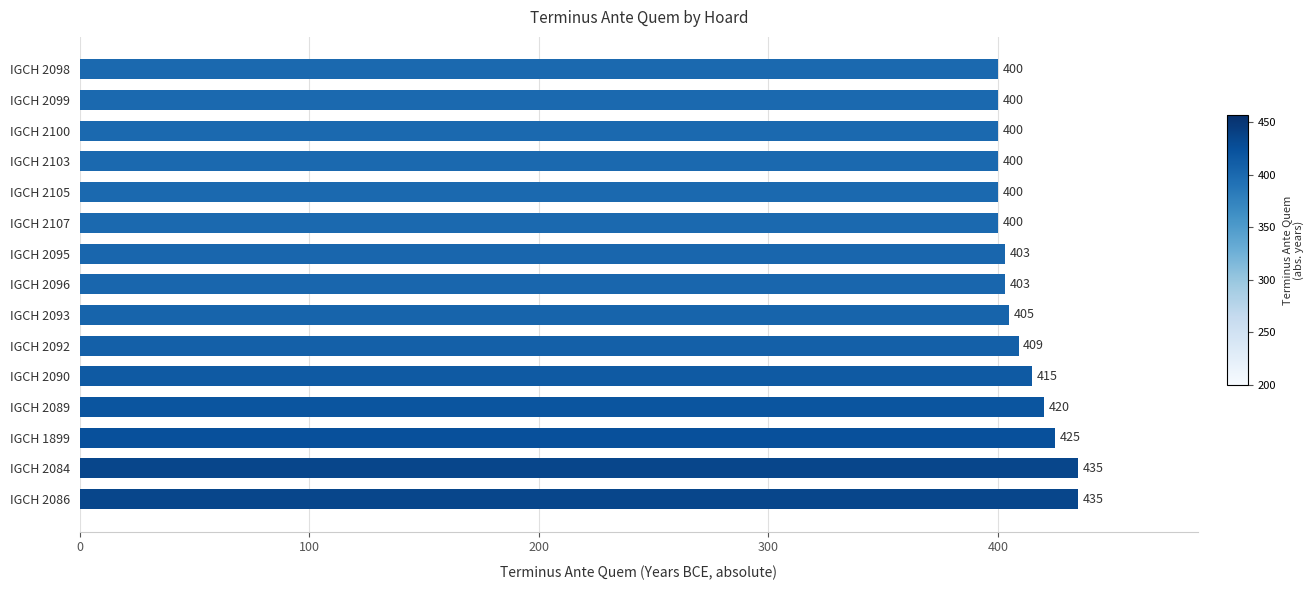

What is the ratio of the value at IGCH 2096 to the value at IGCH 2084?

0.9